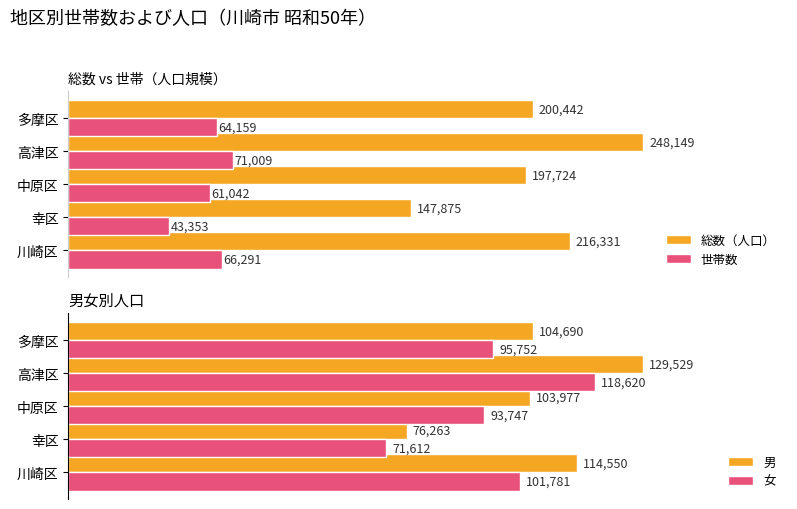

Rank the categories by 女 value from highest to lowest.

高津区, 川崎区, 多摩区, 中原区, 幸区